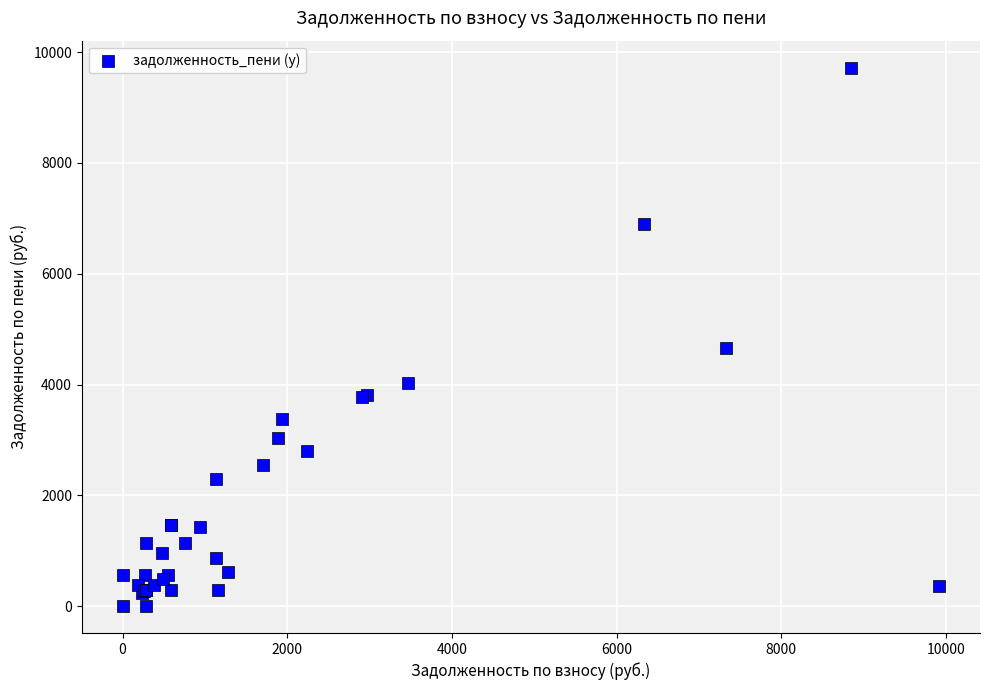

What Y value in the scatter plot is closest to 4860?

4651.6